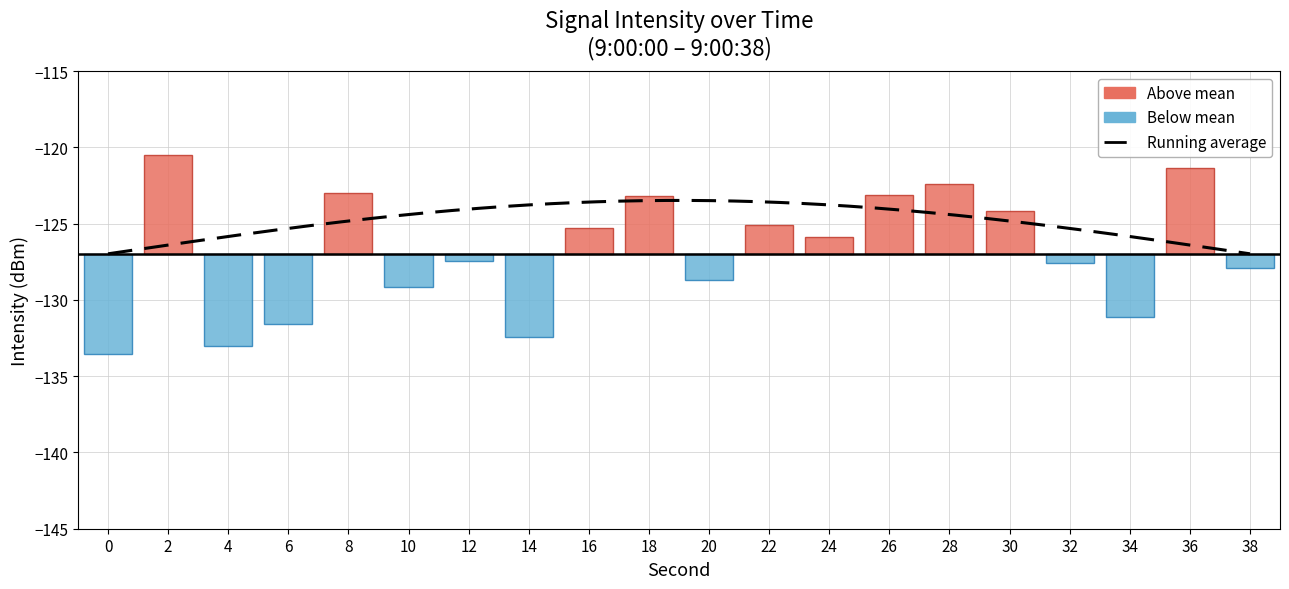

Reading left to right, list all the values displayed in this chart.

-6.6	6.5	-6.0	-4.6	4.0	-2.2	-0.4	-5.4	1.7	3.8	-1.7	1.9	1.1	3.8	4.6	2.8	-0.6	-4.1	5.6	-0.9